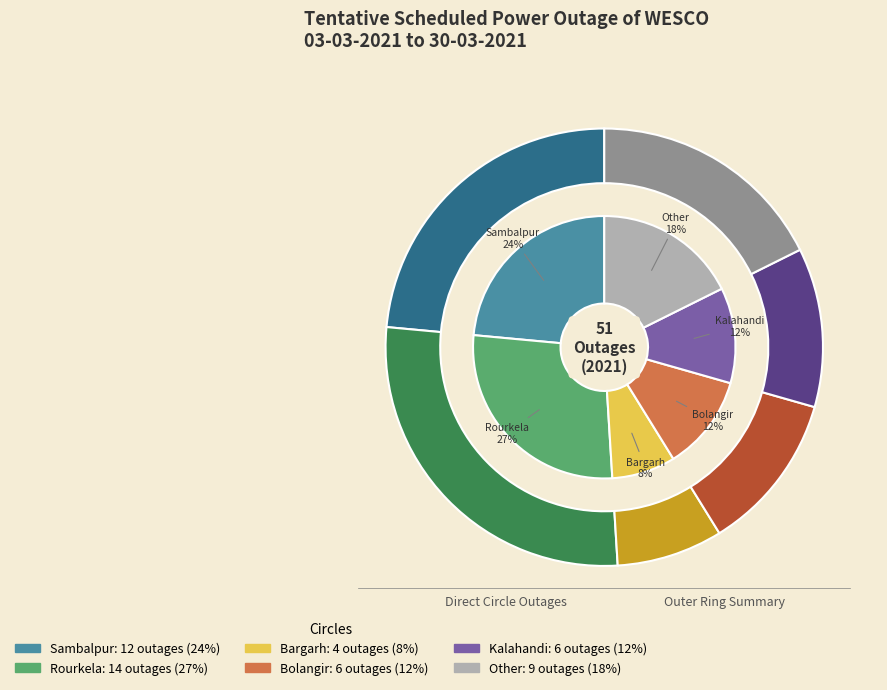

Which category has the biggest portion of the pie?

Rourkela